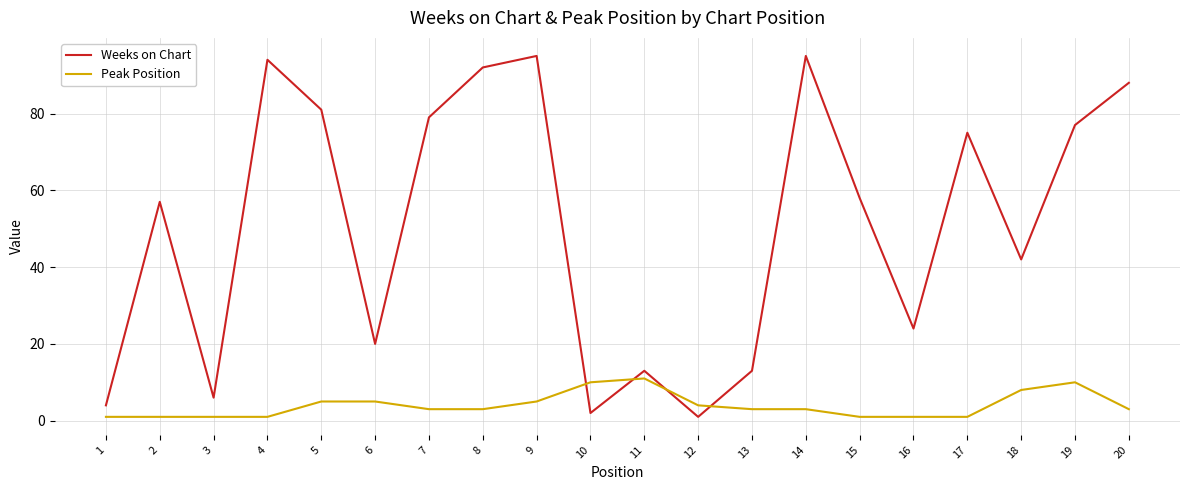

What is the average value of the Peak Position series?

4